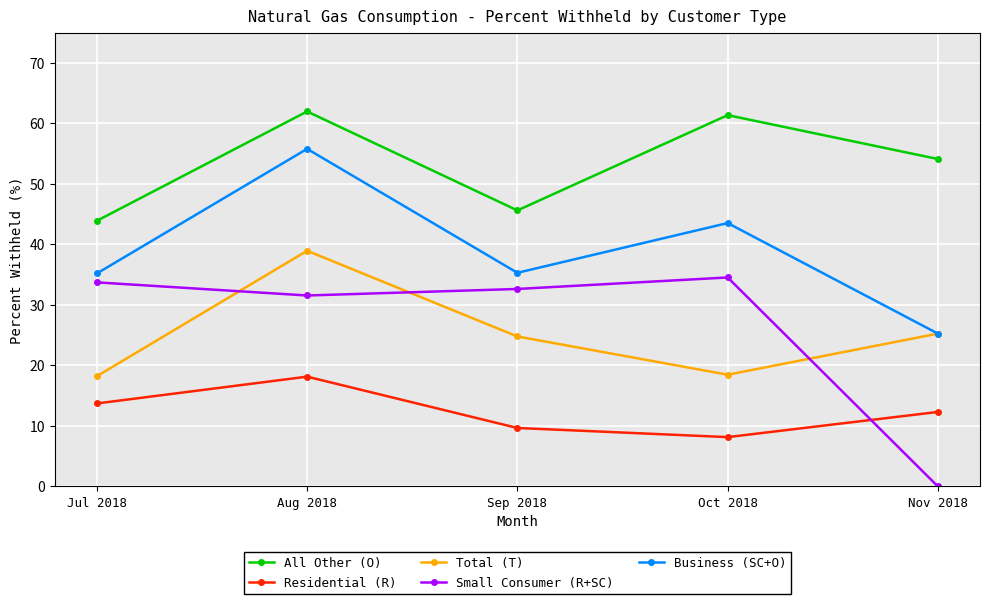

Which category has the highest value across all series?

Aug 2018